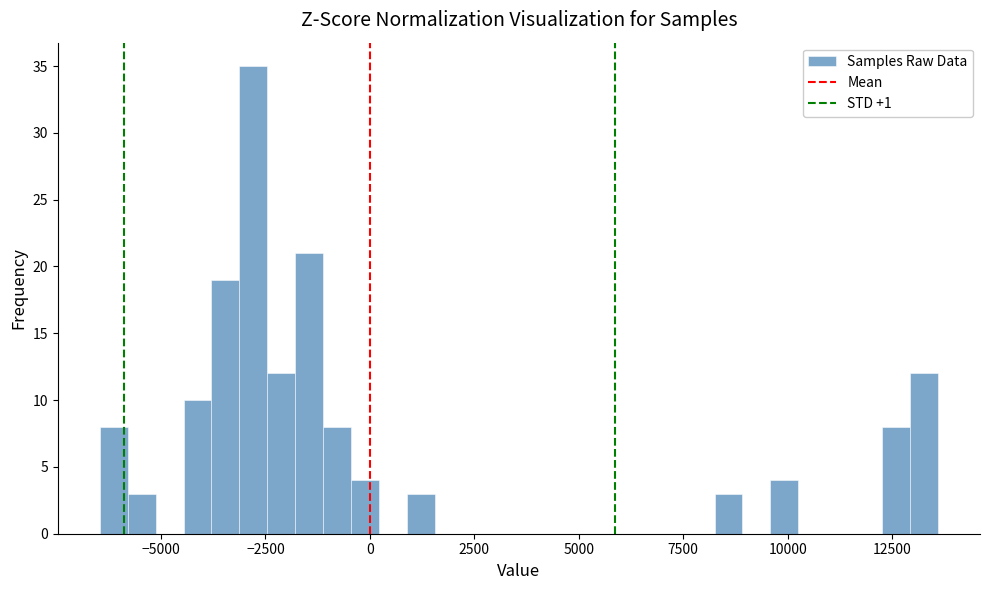

Read against the x-axis, roughly where is the centre of the tallest bar?

-3000